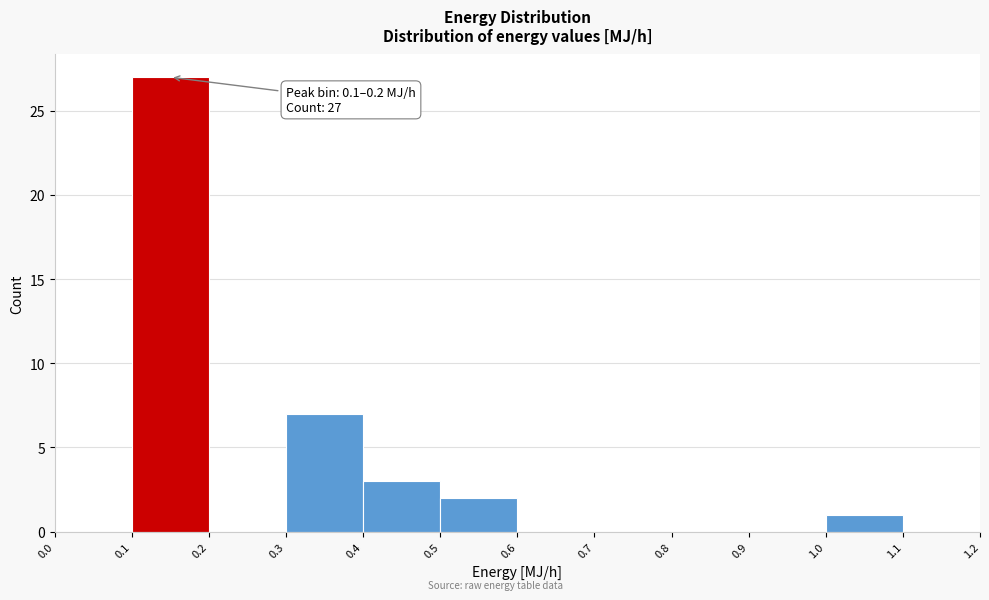

Which range on the x-axis has the tallest bar?

0.1 to 0.2